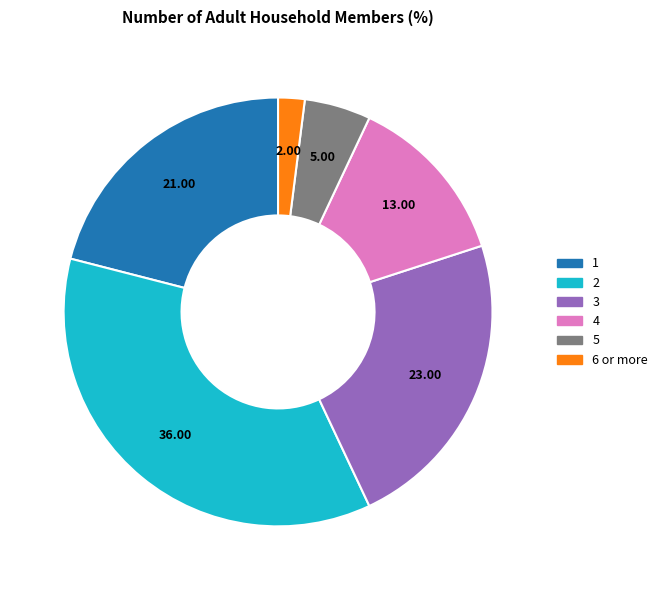

Is it true that 2 is 36% of the pie?

True